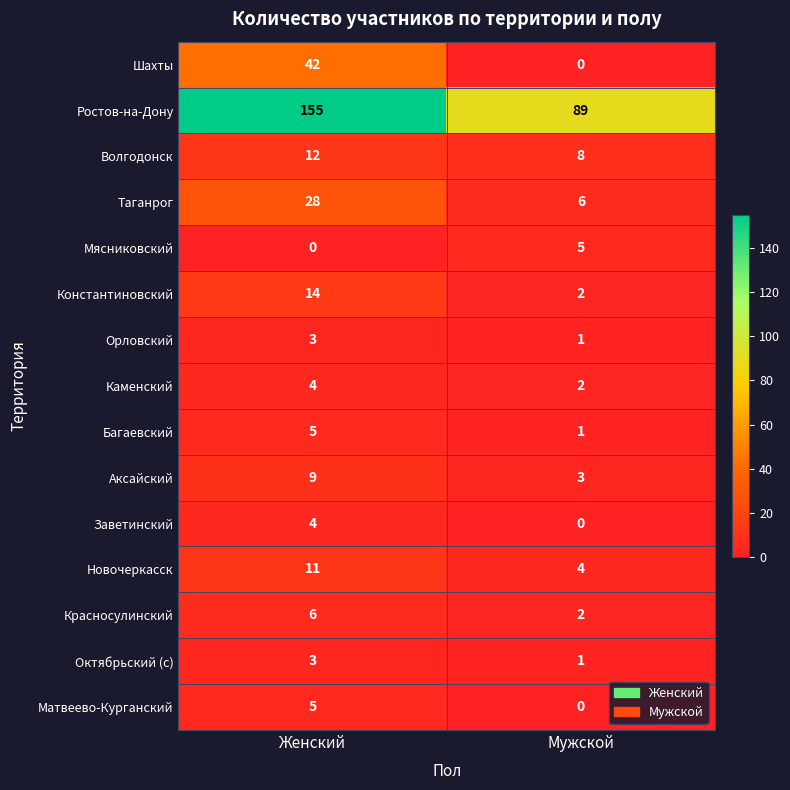

What is the spread (max minus min) of values at Мужской?

89